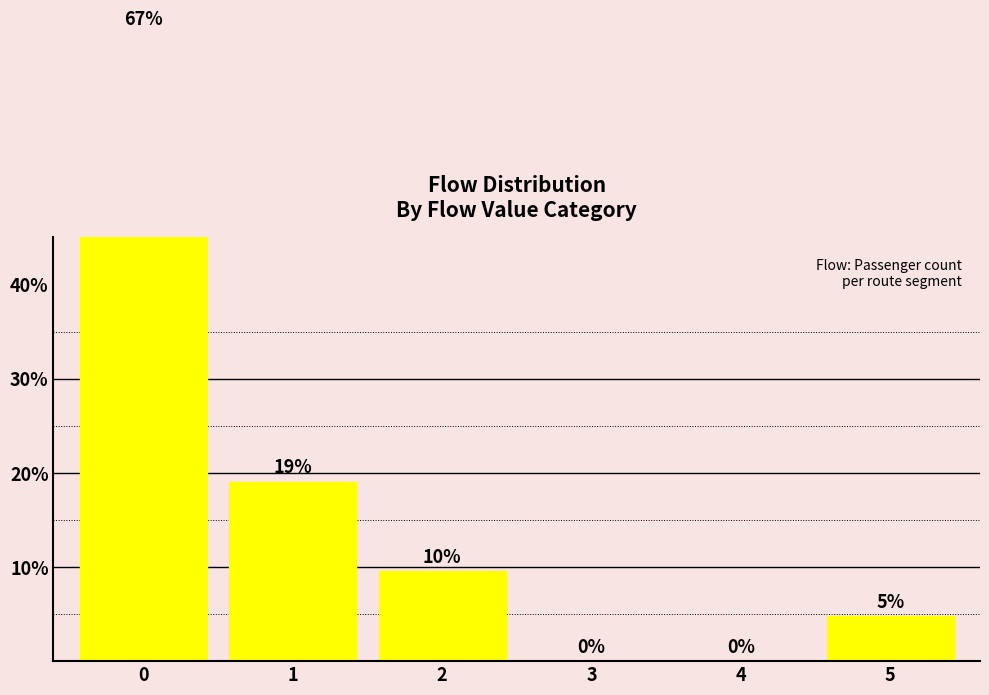

How many categories are shown in the chart?

6